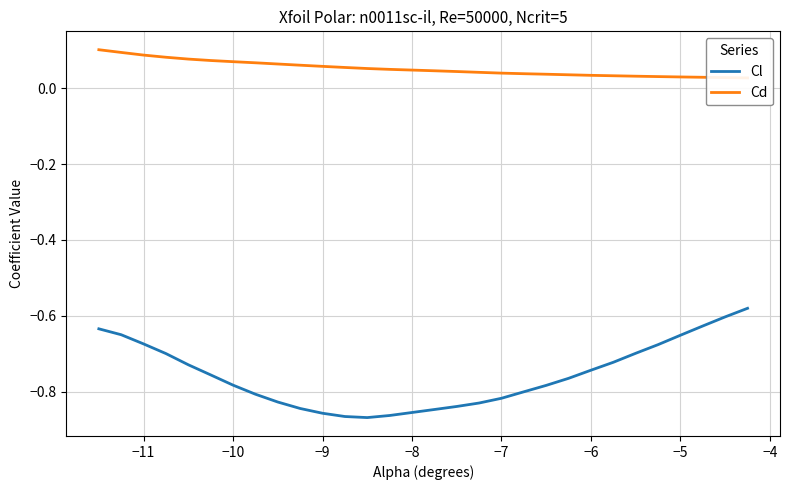

Rank the series by their average value, from highest to lowest.

Cd, Cl